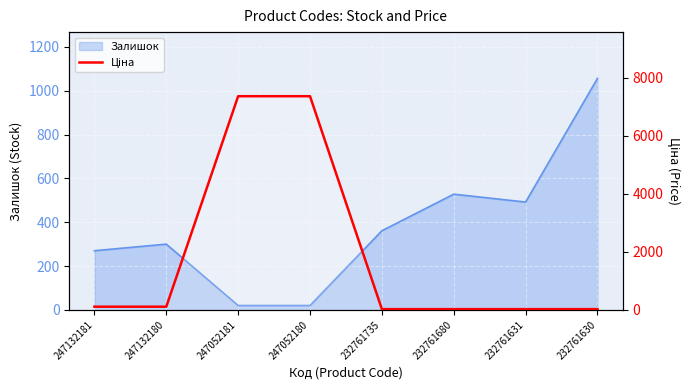

True or false: there are more than 2 points higher than both neighbors.

False